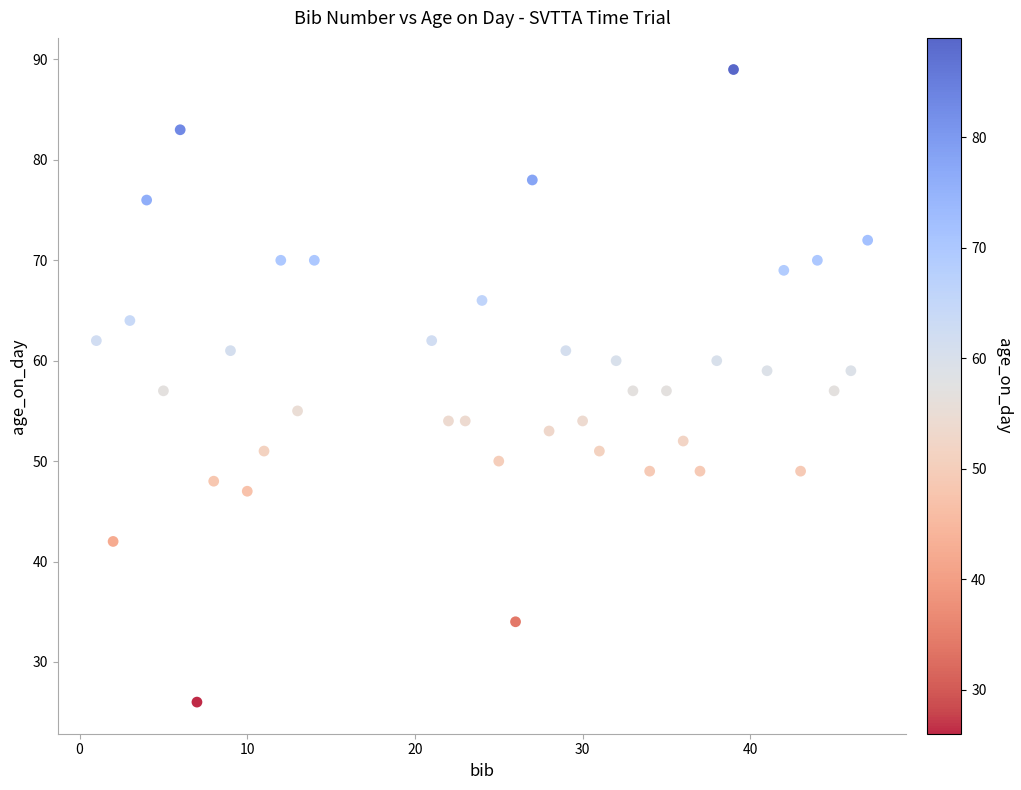

What is the range of Y values (max minus min)?

63